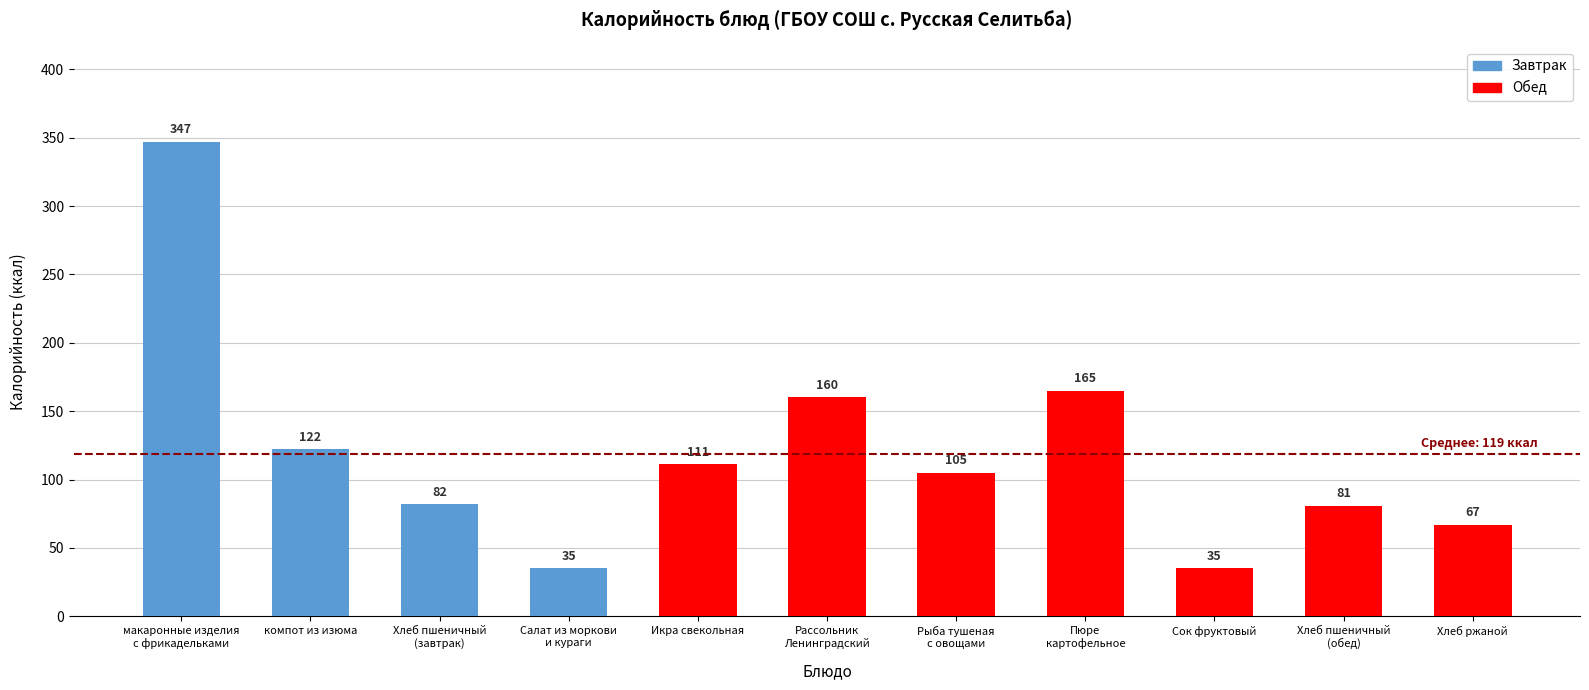

True or false: the data shows 67 at Хлеб ржаной.

True